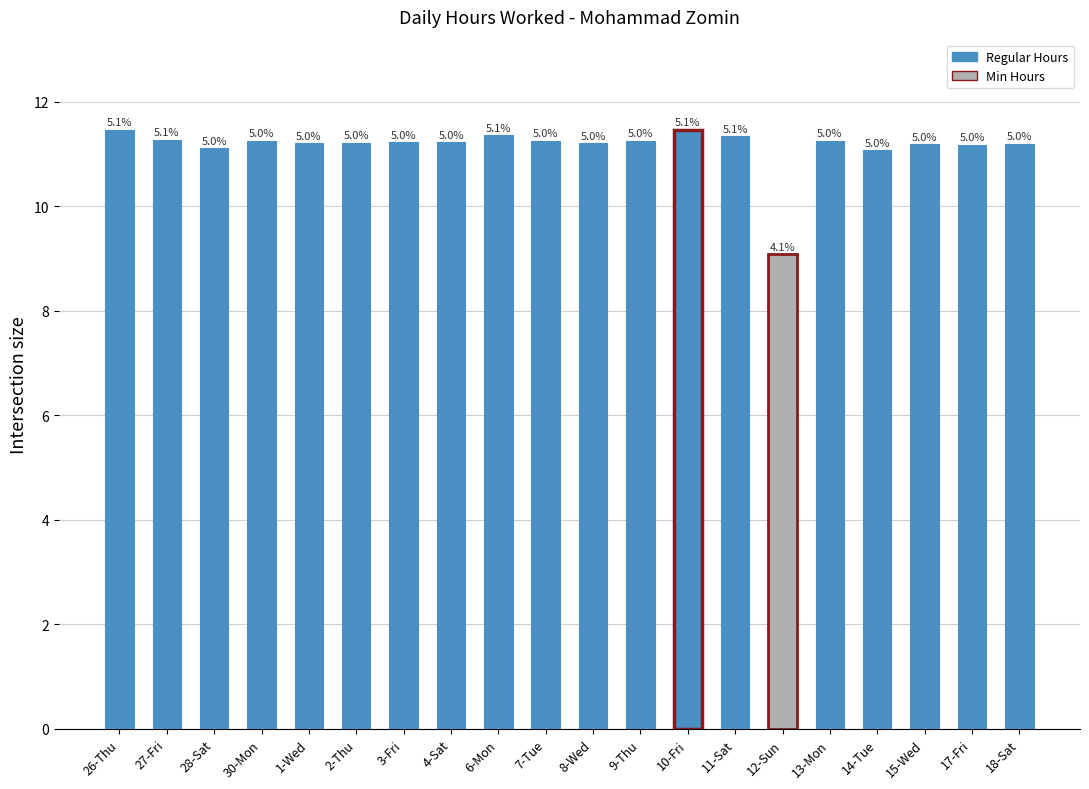

Are the bars horizontal?

No